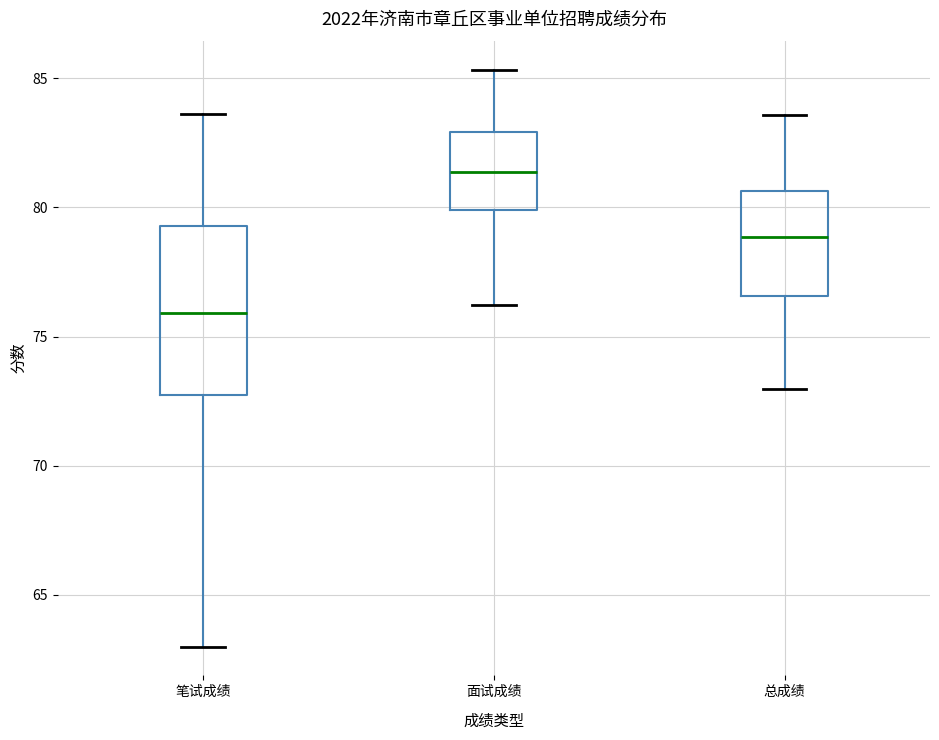

Which box has the lowest median line?

笔试成绩